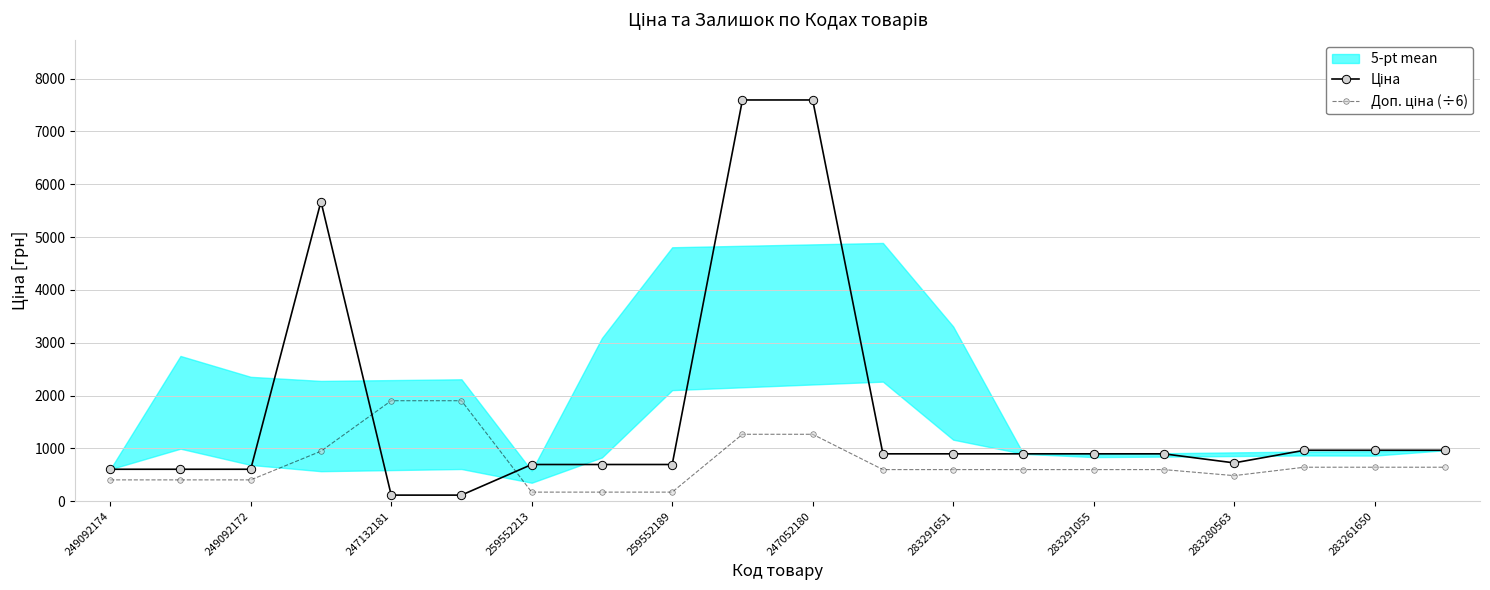

True or false: Ціна has more than 1 interior local peaks.

False